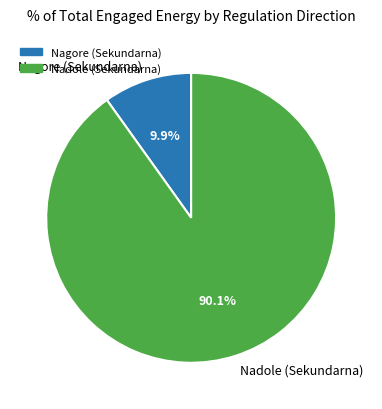

Count the number of slices in the pie.

2